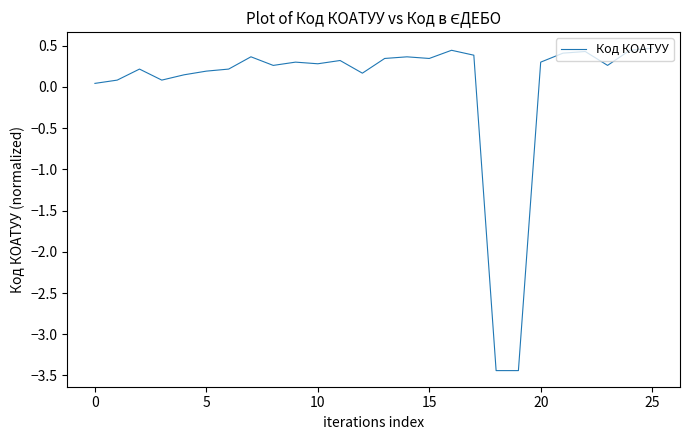

What is the smallest value displayed?

-3.4